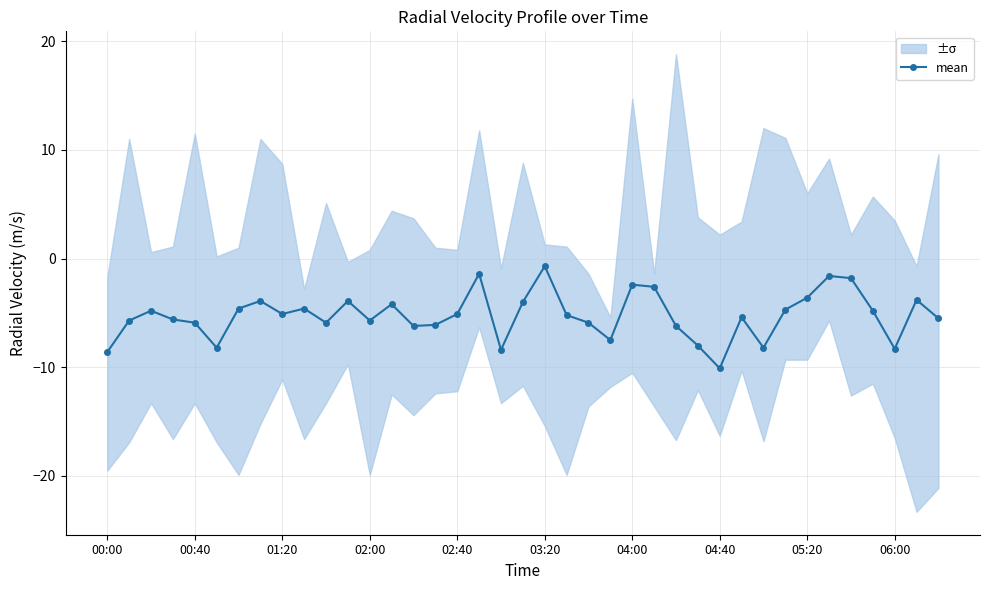

How many points are lower than both their immediate neighbors (excluding endpoints)?

10